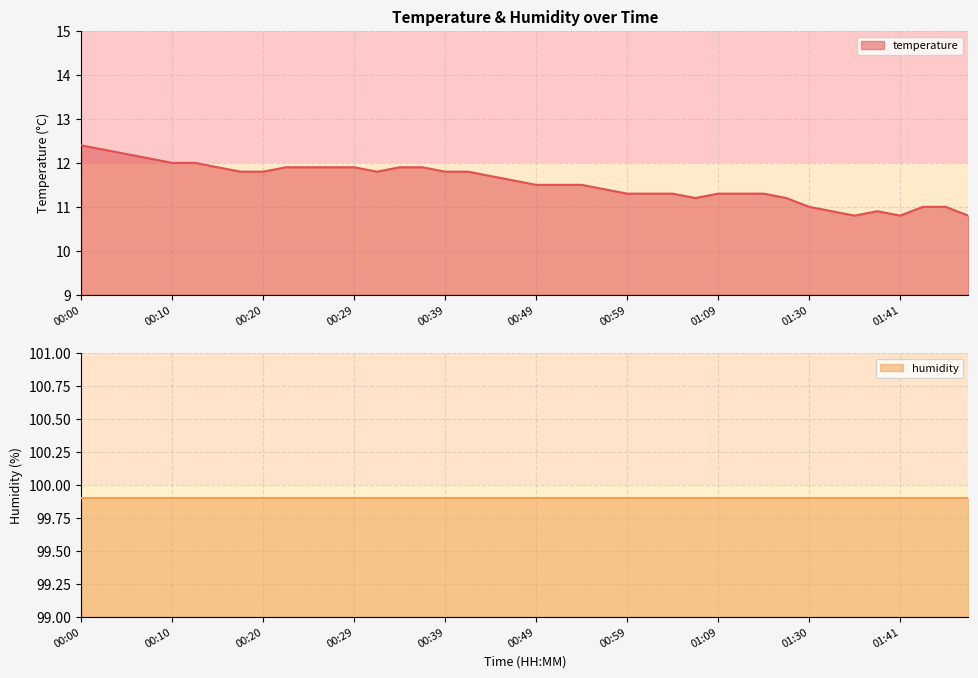

How many data points does each series have?

40